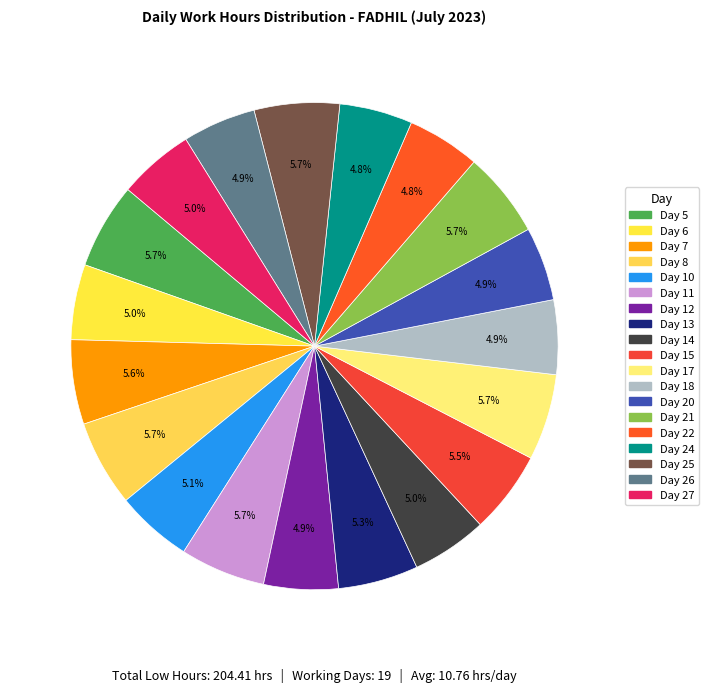

How many segments does this pie chart have?

19